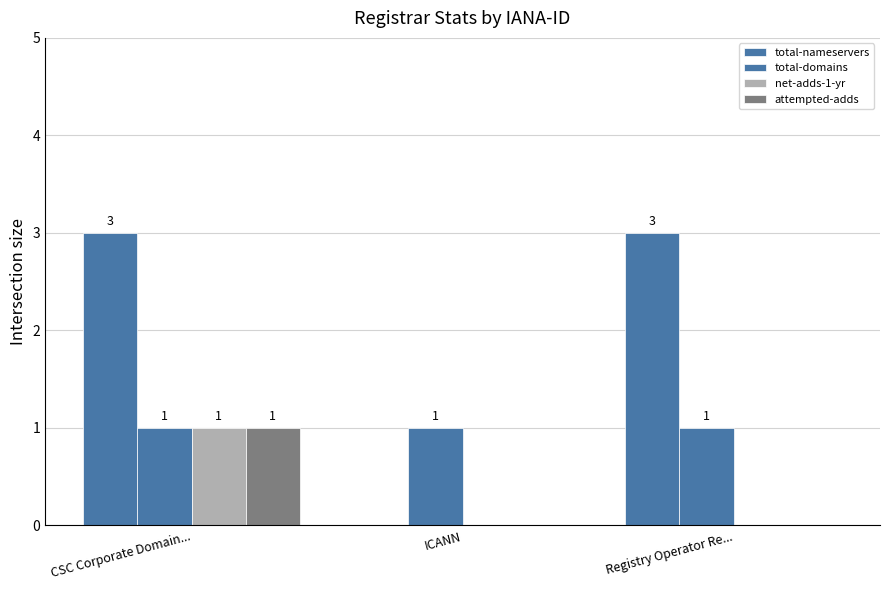

True or false: total-domains has a value of 1 at ICANN.

True